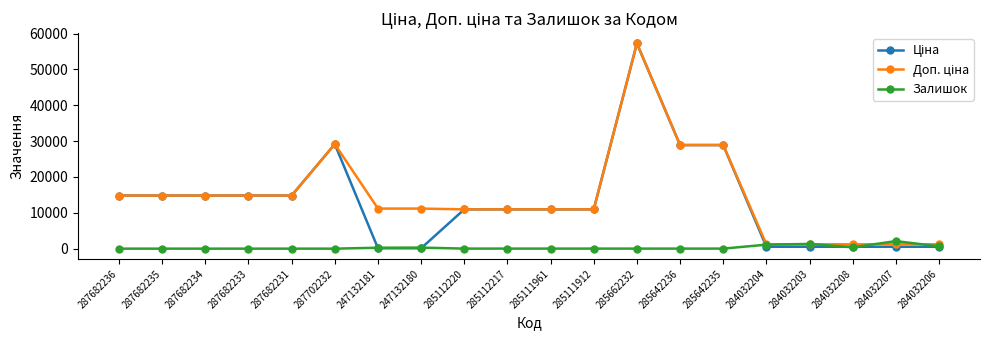

Is it true that Залишок equals 15.0 at 285111912?

True